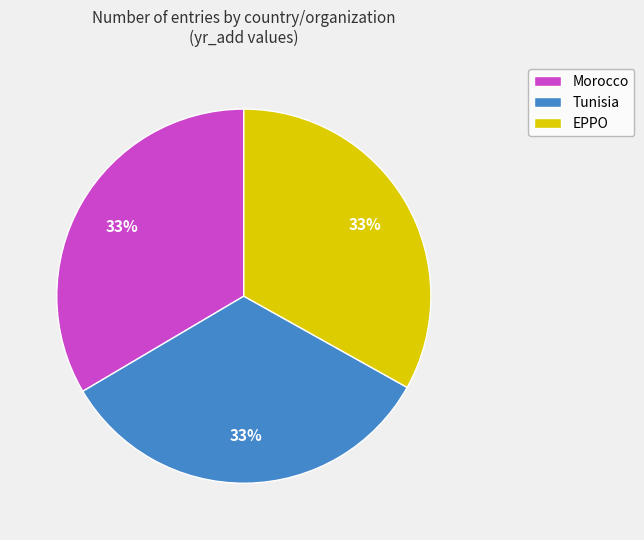

To the nearest percent, what is the combined percentage of Tunisia and EPPO?

67%